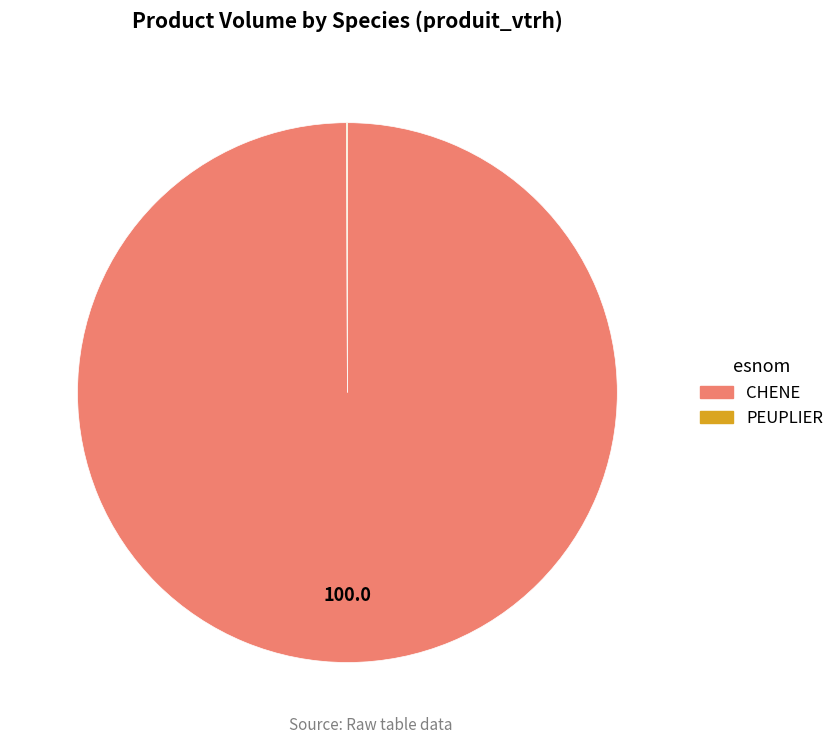

What is the largest slice in the pie chart?

CHENE